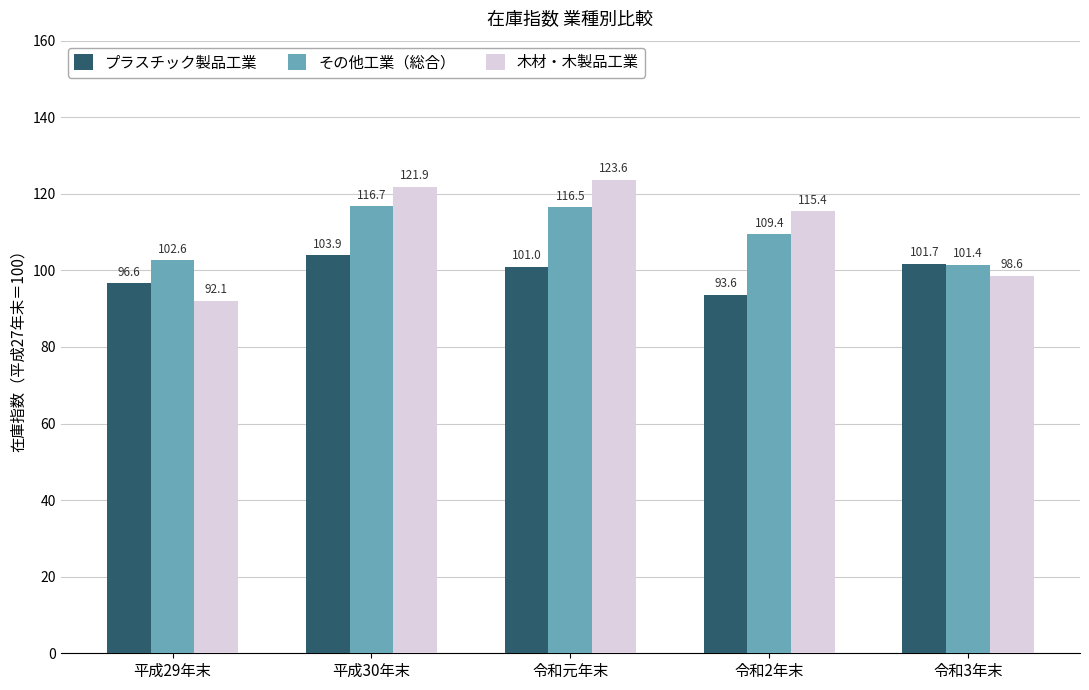

What is the sum of all その他工業（総合） values?

546.6